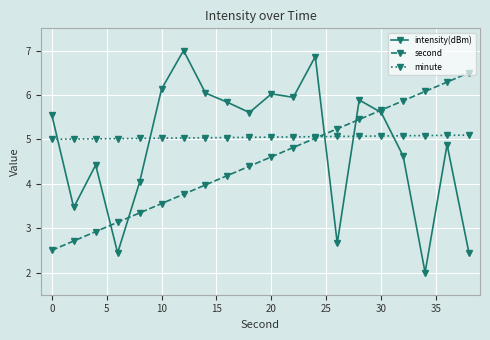

Rank the series by their maximum value, from lowest to highest.

minute, second, intensity(dBm)